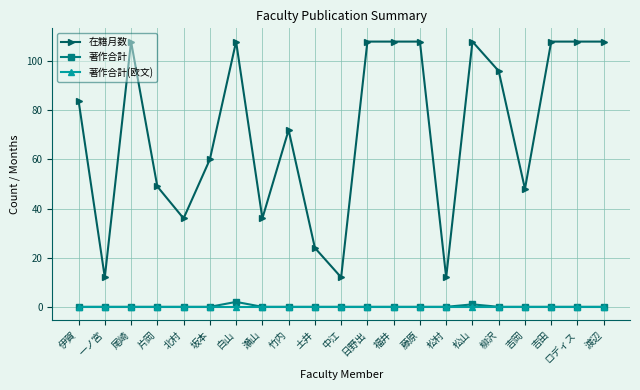

What is the greatest value displayed?

108